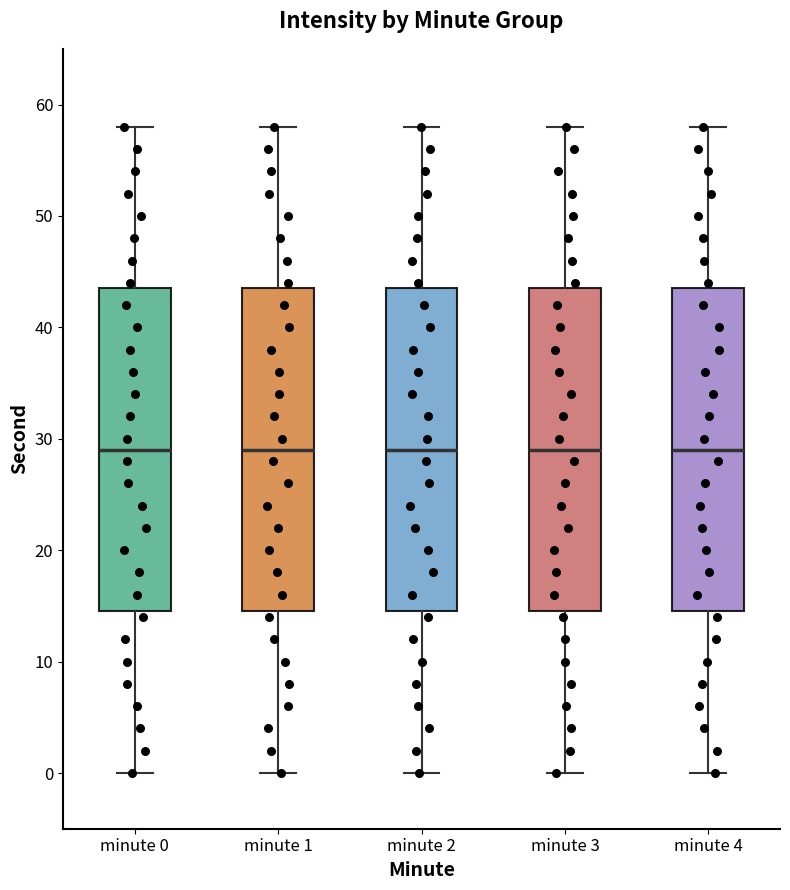

Where does the upper whisker of the box for minute 4 end on the y-axis? The values are not printed on the chart, so give them approximately, as read against the axis.

58